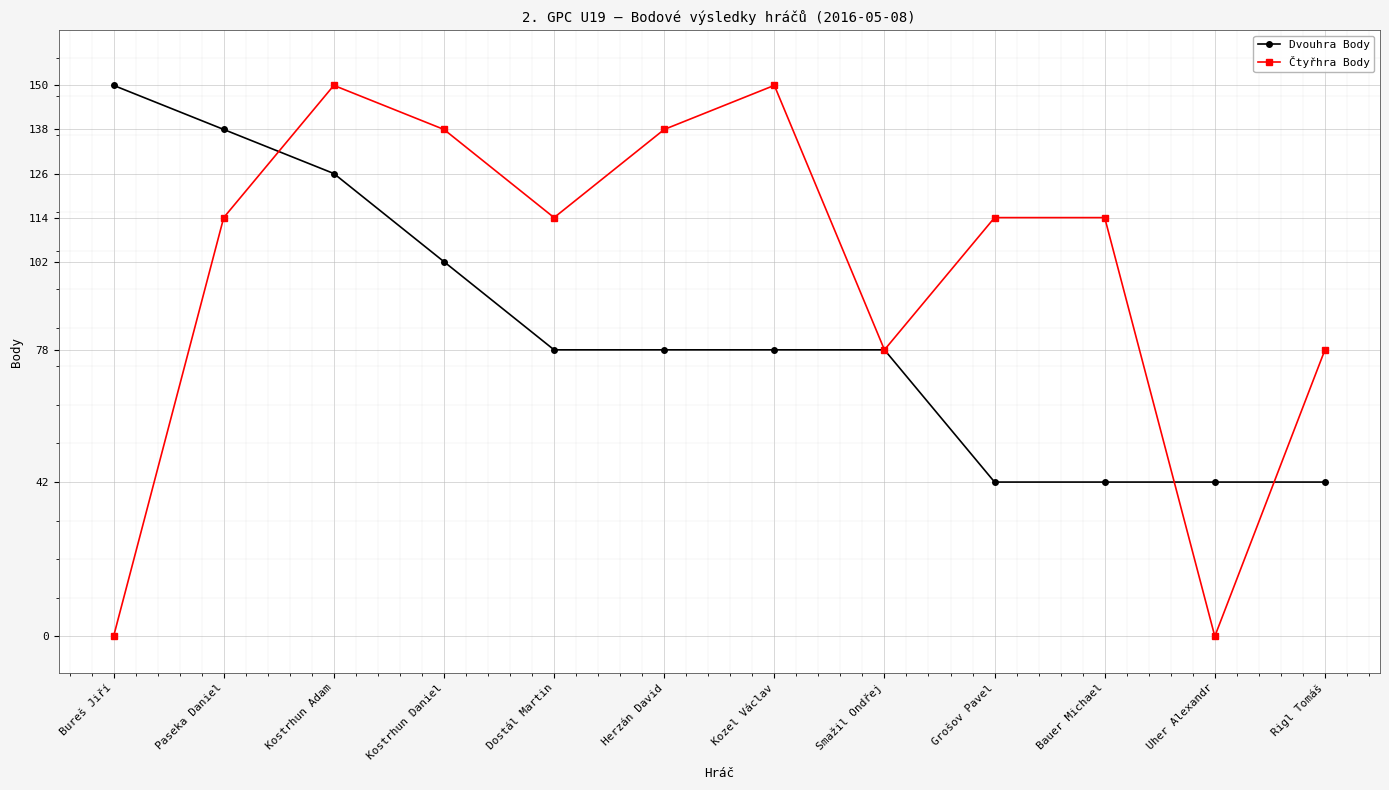

List the series in order of their overall mean, highest first.

Čtyřhra Body, Dvouhra Body